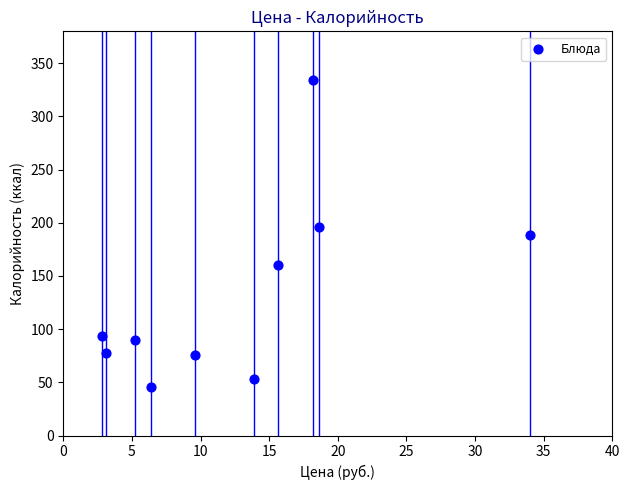

What is the average Y value?

131.5